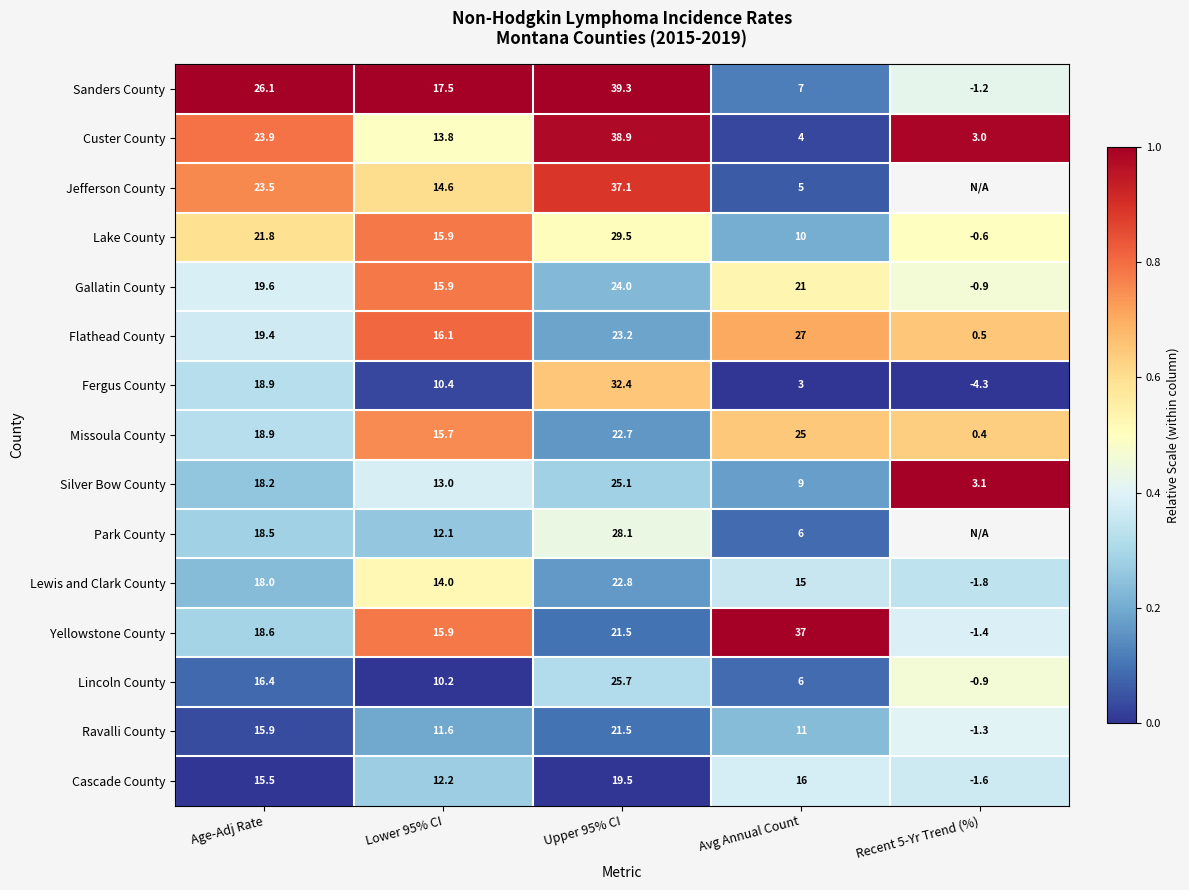

The value of Custer County at Avg Annual Count is 5.9. True or false?

False